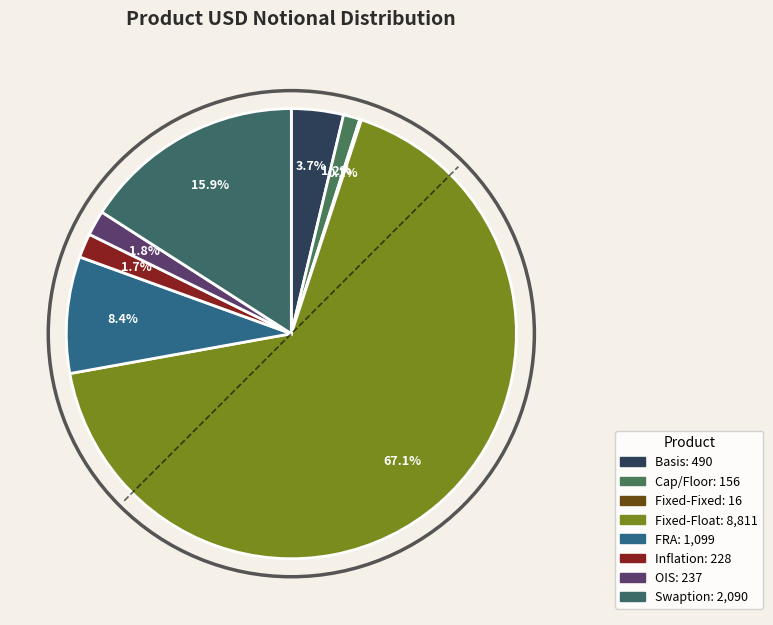

Count the number of slices in the pie.

8